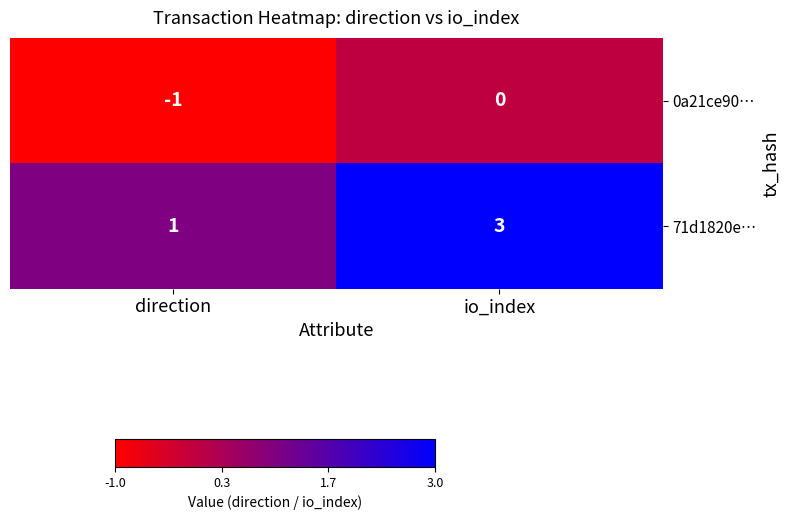

What is the sum of the 71d1820e… values at io_index and direction?

4